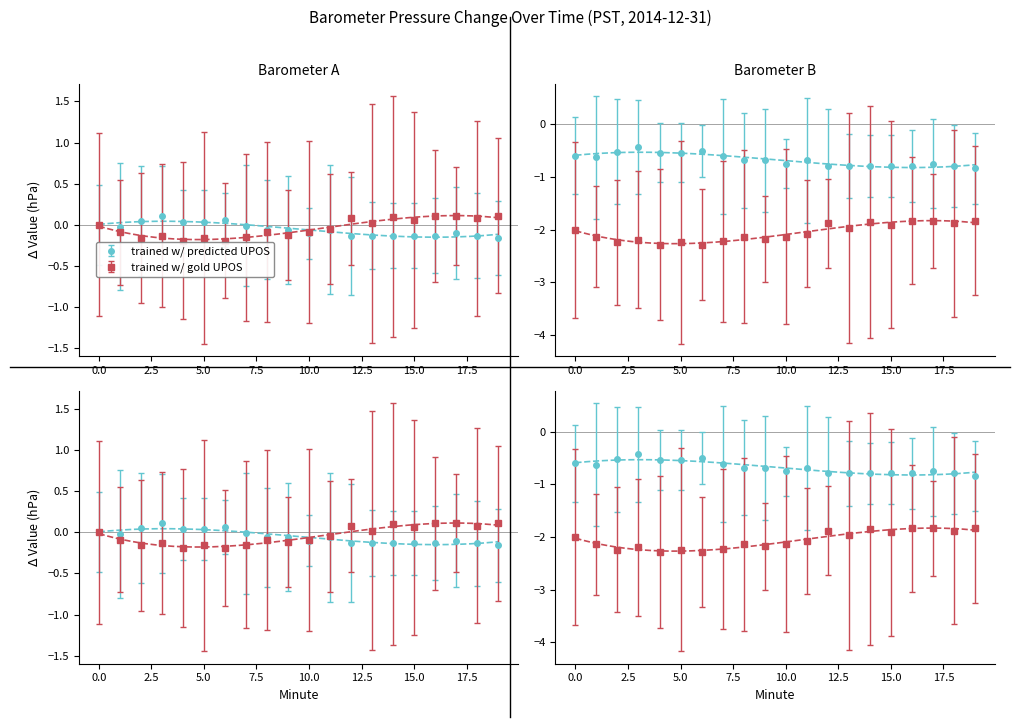

What is the difference between the trained w/ predicted UPOS values at 12 and 4?

0.3